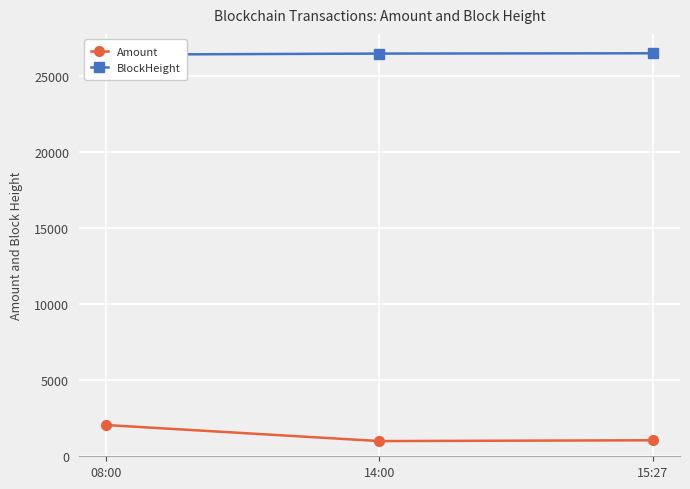

What are all the series names shown in the legend?

Amount, BlockHeight